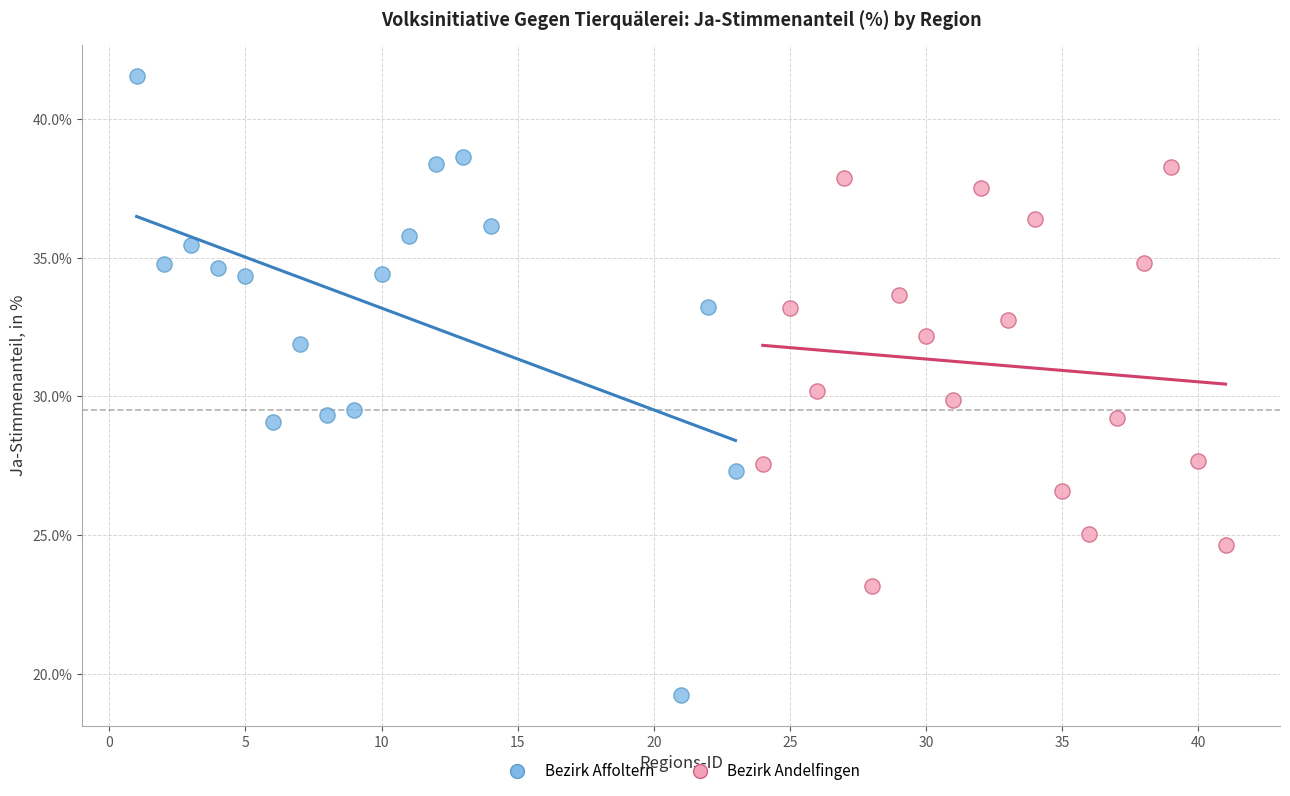

Which series contains the lowest Y value?

Bezirk Affoltern